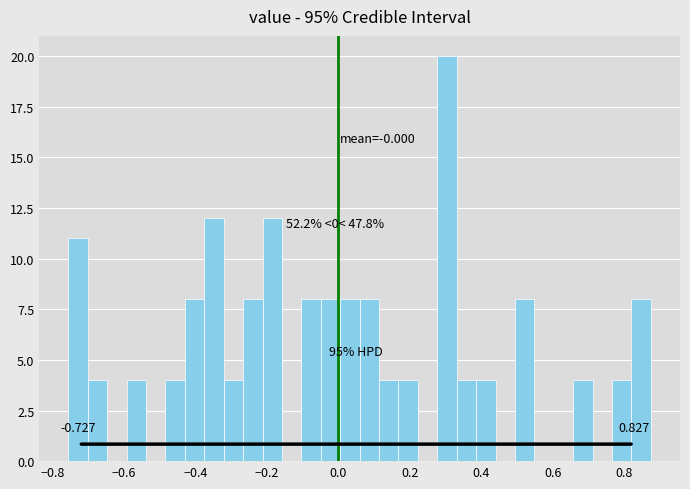

Around what value on the x-axis is the tallest bar? Give the approximate position of its centre, as read against the axis.

0.30